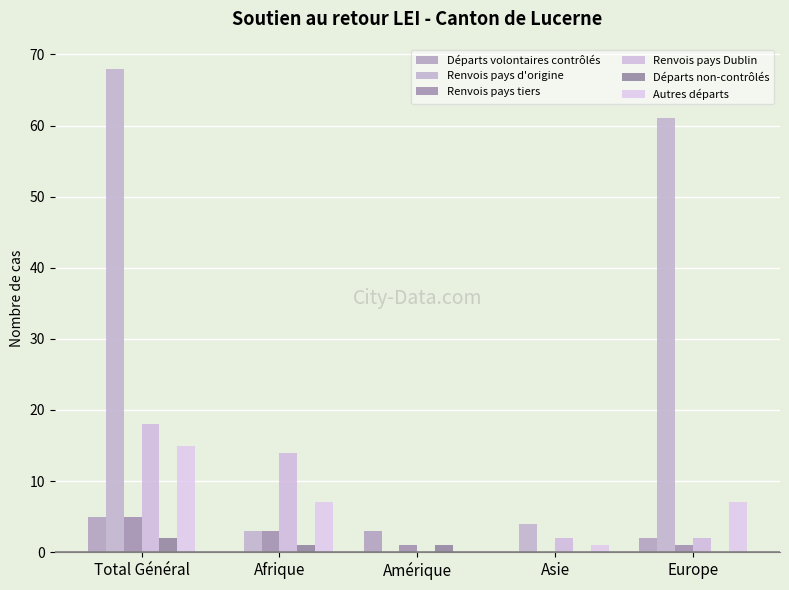

What is the greatest value displayed?

68